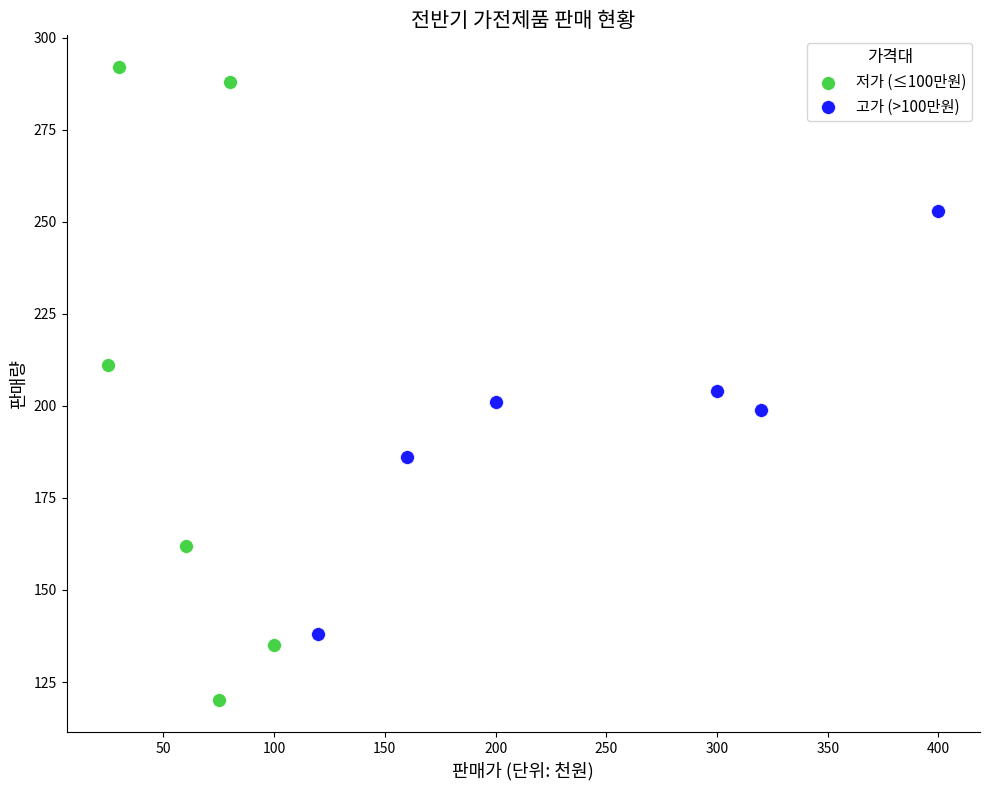

Which series reaches the maximum Y coordinate?

저가 (≤100만원)